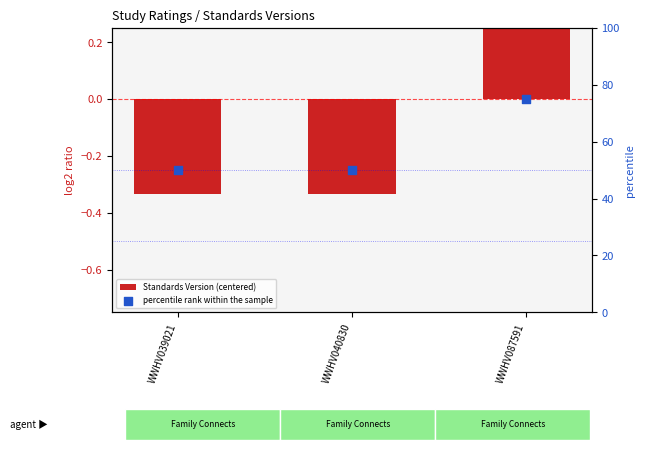

What are all the series names shown in the legend?

Standards Version (centered), percentile rank within the sample